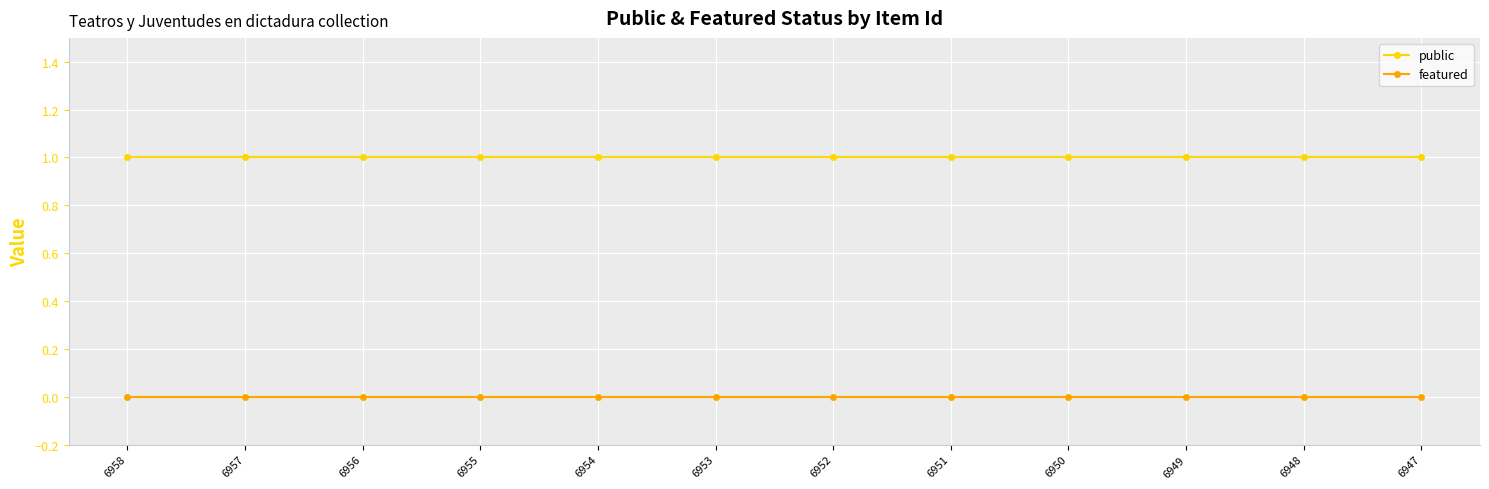

Read the public value at 6951.

1